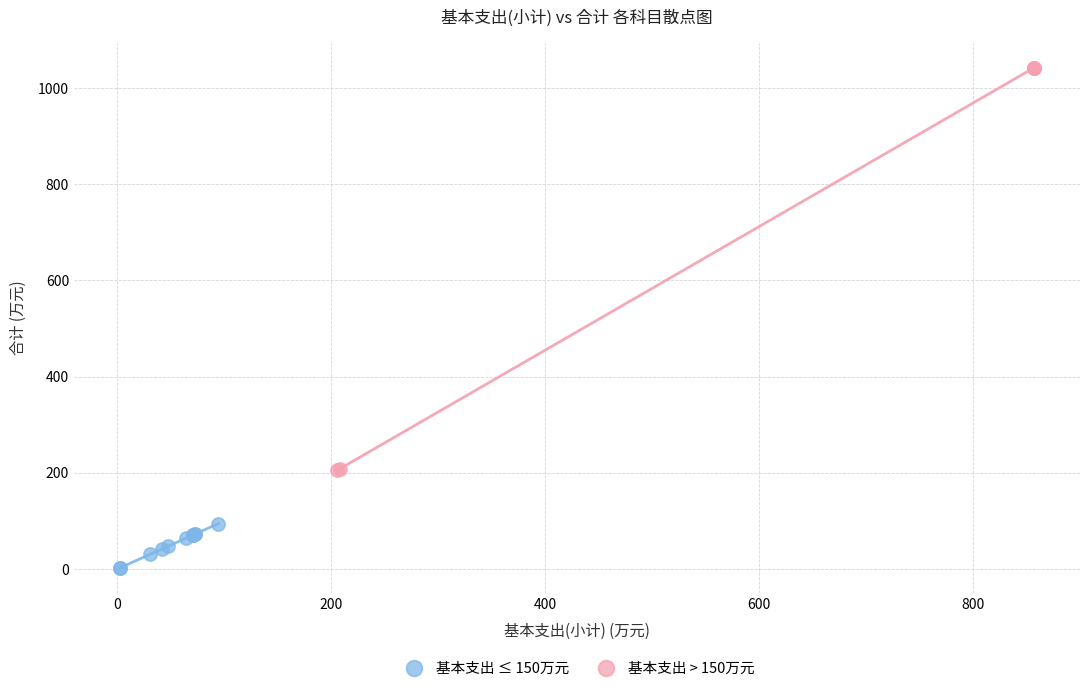

Which series reaches the minimum Y coordinate?

基本支出 ≤ 150万元